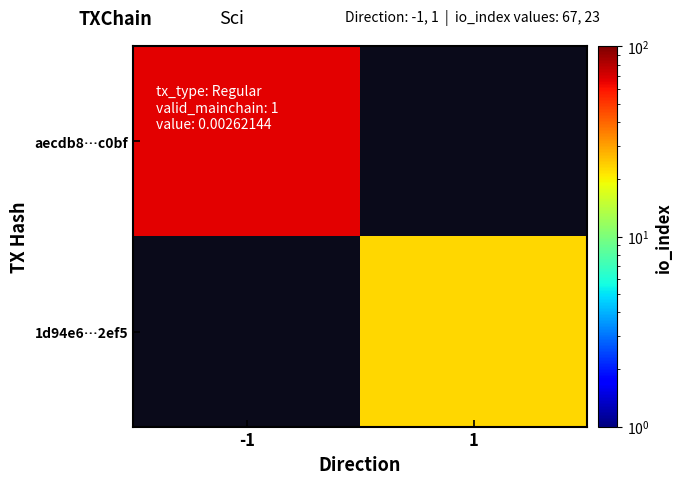

How many positive values does the 1d94e6…2ef5 series have?

1